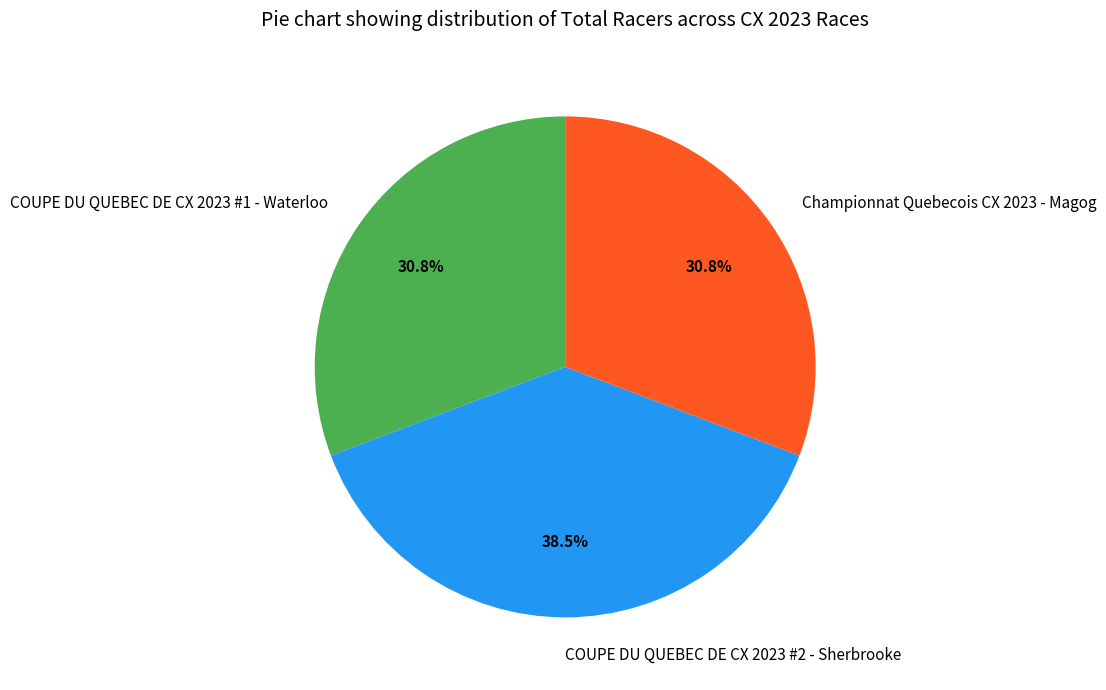

Does COUPE DU QUEBEC DE CX 2023 #1 - Waterloo account for over 50% of the chart?

No